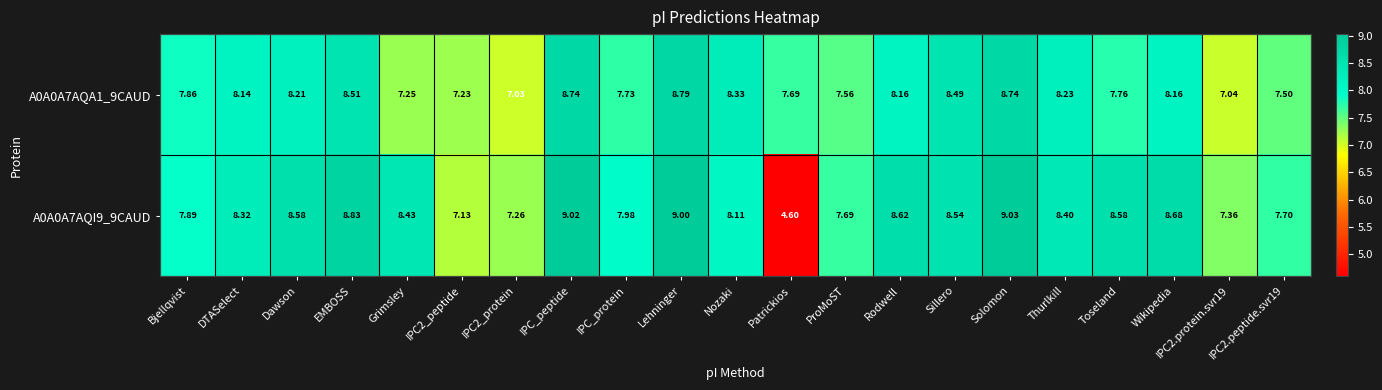

Is the value of A0A0A7AQA1_9CAUD at EMBOSS greater than the value of A0A0A7AQI9_9CAUD at Lehninger?

No